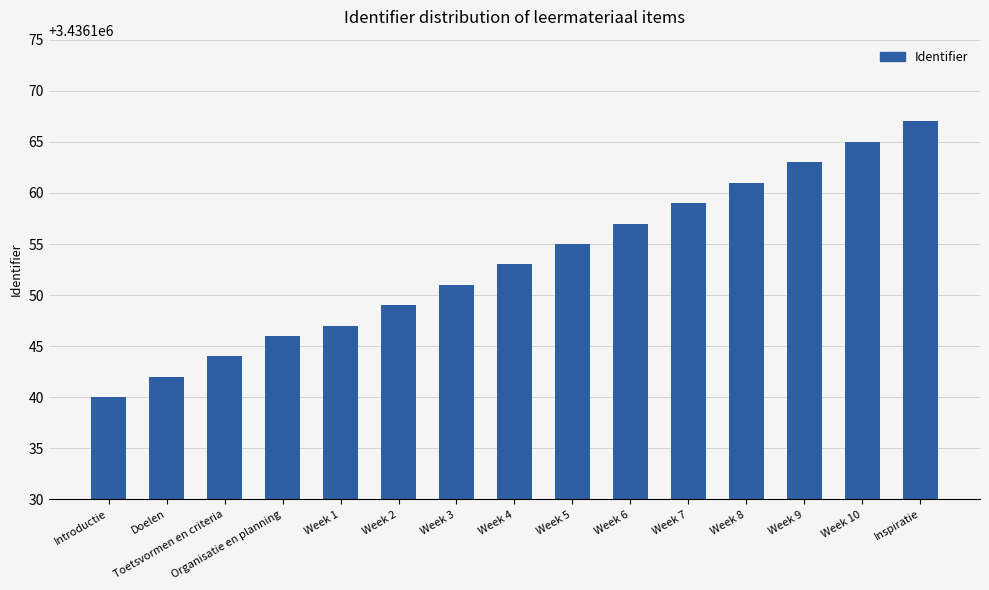

Are the bars grouped side by side (vs. stacked)?

No